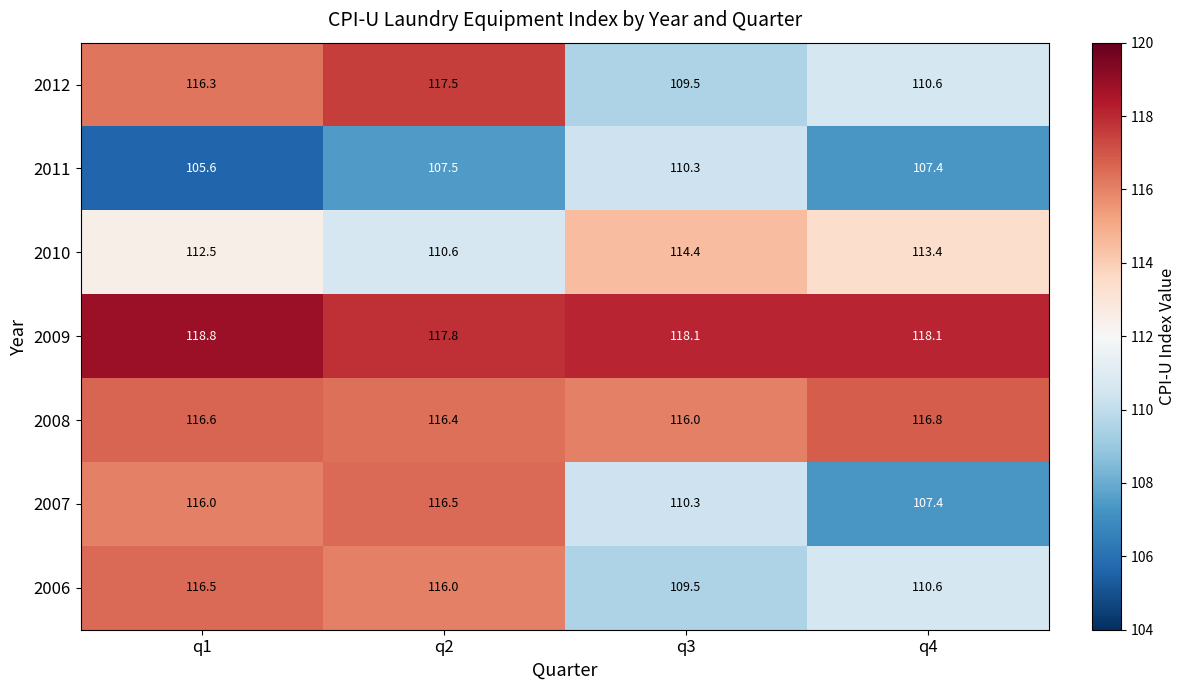

What value does the 2006 series have at q3?

109.5